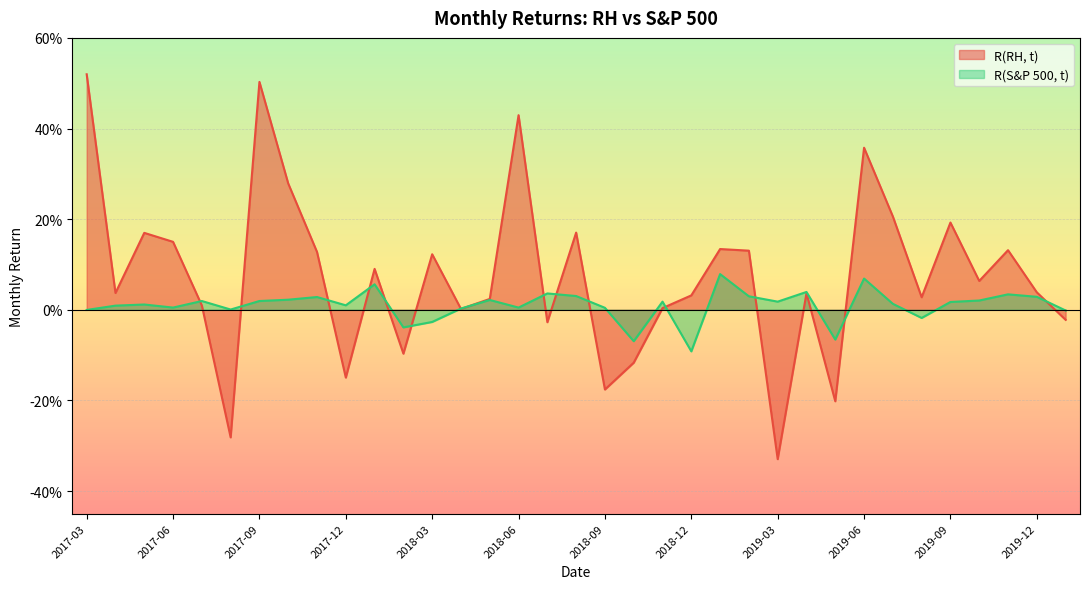

Reading left to right, what are all the values shown in this chart?

R(RH, t): 2017-03=0.5	2017-04=0.0	2017-05=0.2	2017-06=0.1	2017-07=0.0	2017-08=-0.3	2017-09=0.5	2017-10=0.3	2017-11=0.1	2017-12=-0.1	2018-01=0.1	2018-02=-0.1	2018-03=0.1	2018-04=0.0	2018-05=0.0	2018-06=0.4	2018-07=-0.0	2018-08=0.2	2018-09=-0.2	2018-10=-0.1	2018-11=0.0	2018-12=0.0	2019-01=0.1	2019-02=0.1	2019-03=-0.3	2019-04=0.0	2019-05=-0.2	2019-06=0.4	2019-07=0.2	2019-08=0.0	2019-09=0.2	2019-10=0.1	2019-11=0.1	2019-12=0.0	2020-01=-0.0
R(S&P 500, t): 2017-03=-0.0	2017-04=0.0	2017-05=0.0	2017-06=0.0	2017-07=0.0	2017-08=0.0	2017-09=0.0	2017-10=0.0	2017-11=0.0	2017-12=0.0	2018-01=0.1	2018-02=-0.0	2018-03=-0.0	2018-04=0.0	2018-05=0.0	2018-06=0.0	2018-07=0.0	2018-08=0.0	2018-09=0.0	2018-10=-0.1	2018-11=0.0	2018-12=-0.1	2019-01=0.1	2019-02=0.0	2019-03=0.0	2019-04=0.0	2019-05=-0.1	2019-06=0.1	2019-07=0.0	2019-08=-0.0	2019-09=0.0	2019-10=0.0	2019-11=0.0	2019-12=0.0	2020-01=-0.0